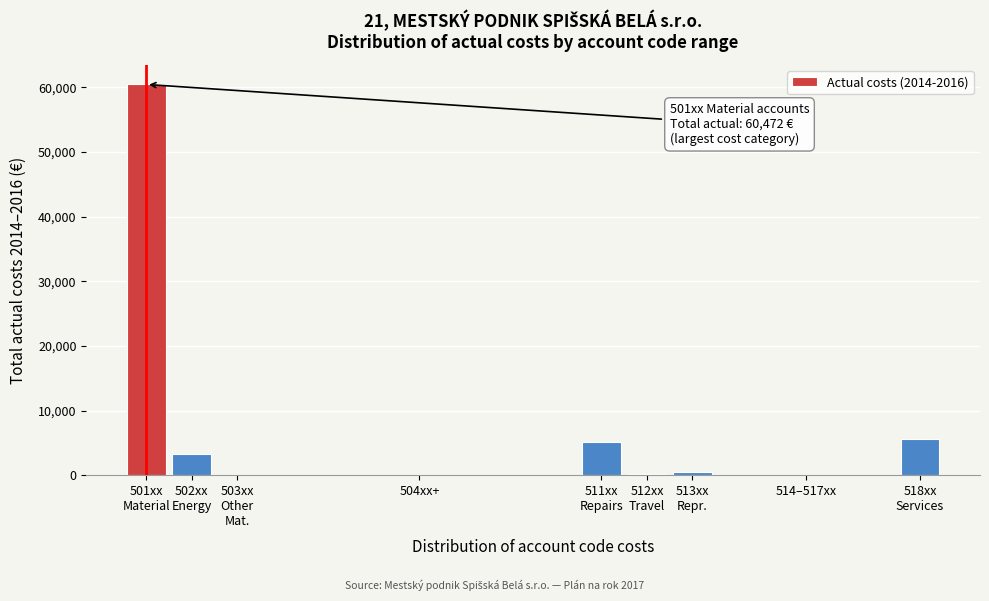

What is the maximum value shown in the chart?

60472